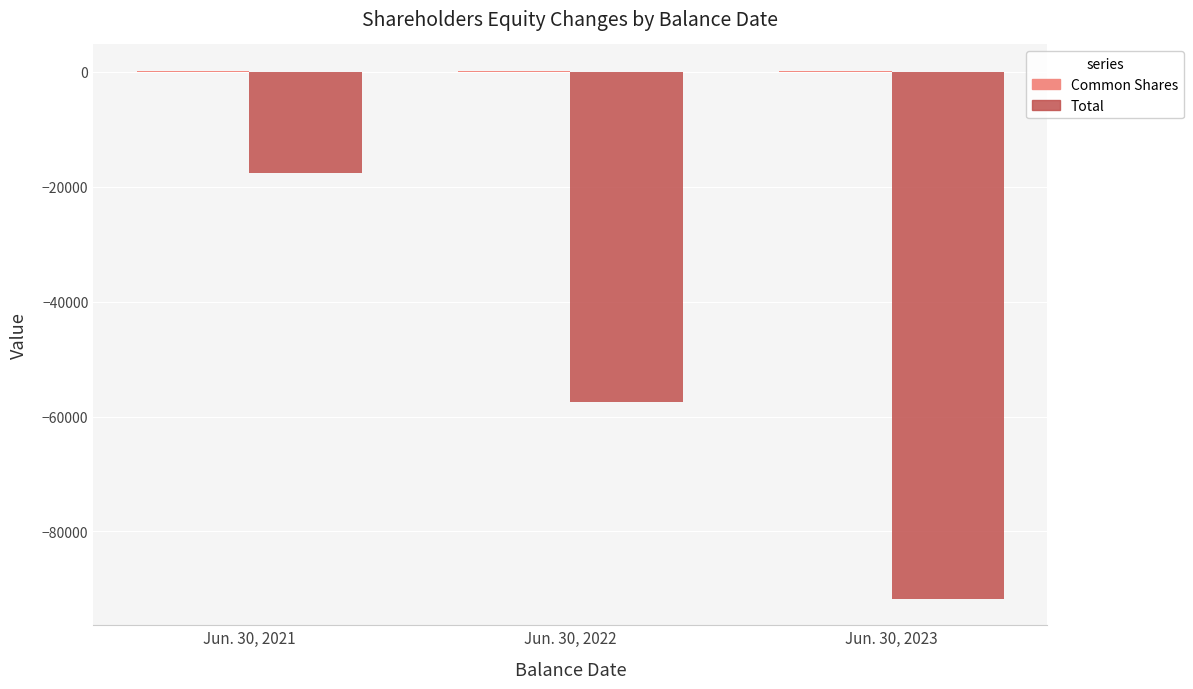

At which category is the sum across all series the highest?

Jun. 30, 2021